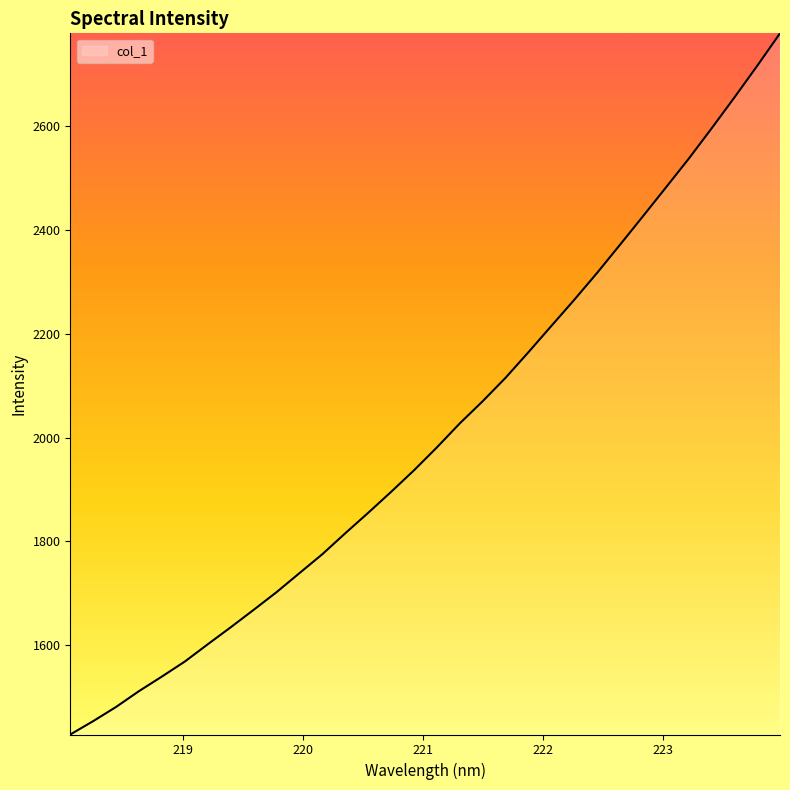

What is the minimum value shown in the chart?

1428.3